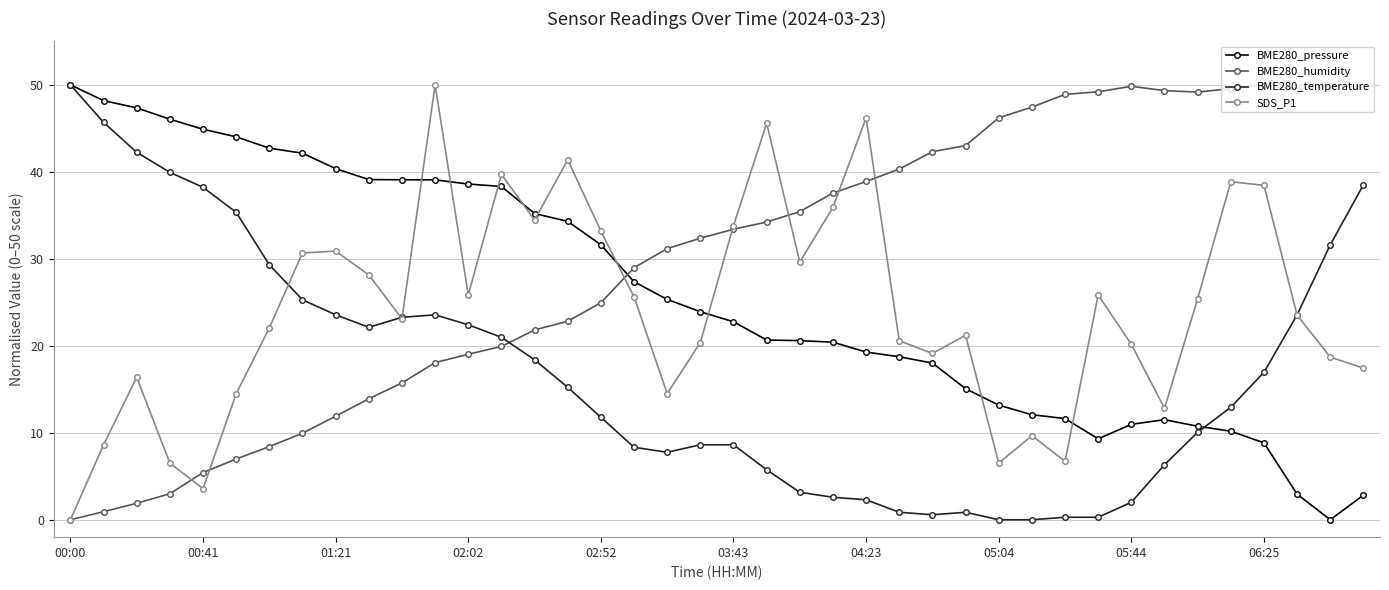

Which series has the largest total across all categories?

BME280_humidity